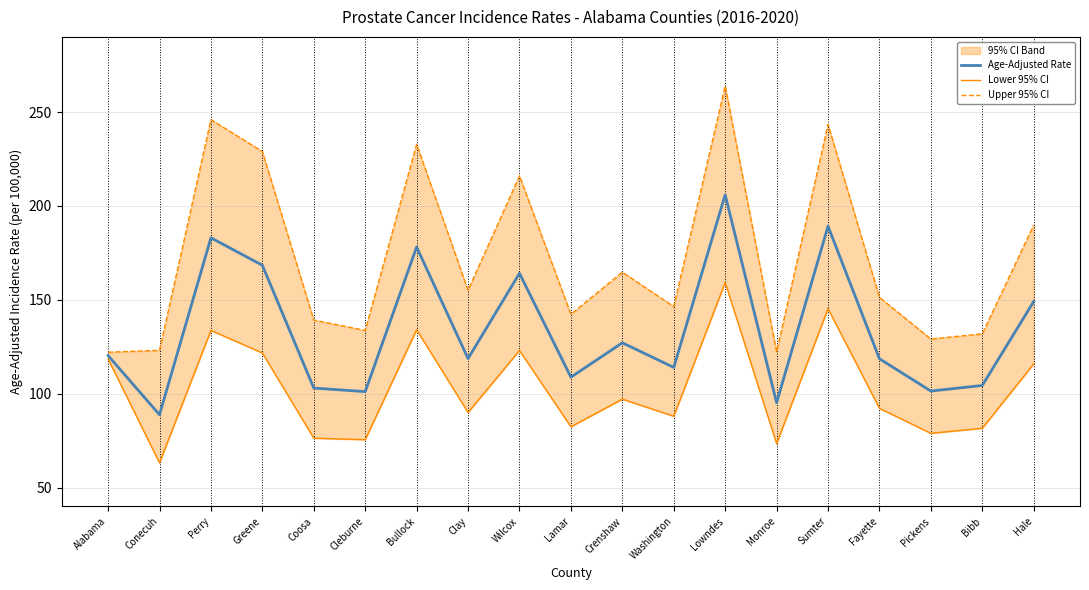

How many lines are shown in the chart?

3